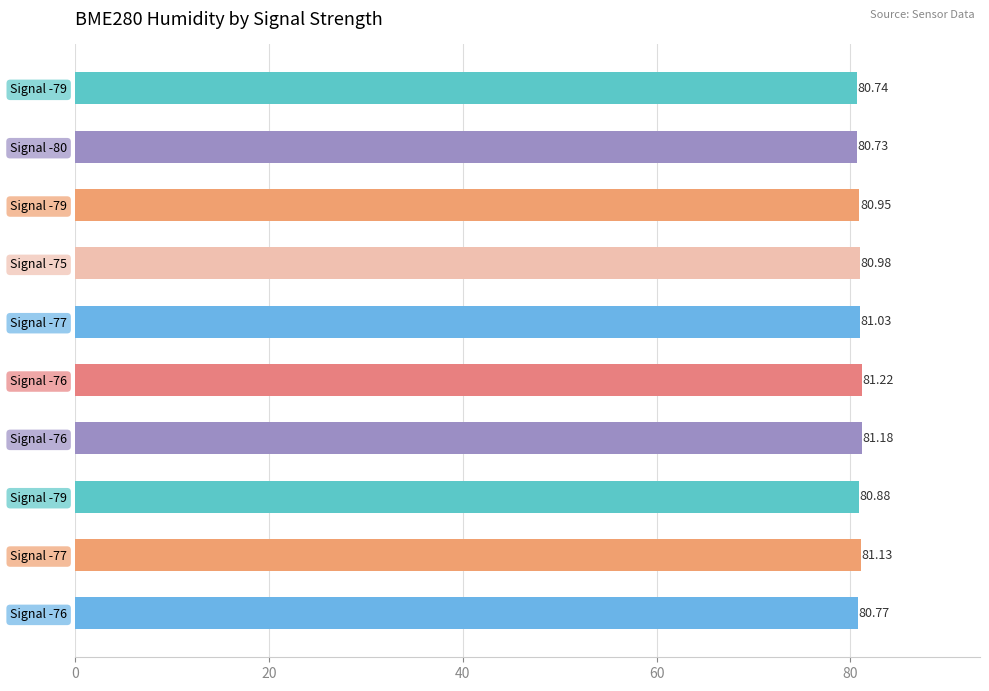

What is the maximum value shown in the chart?

81.2